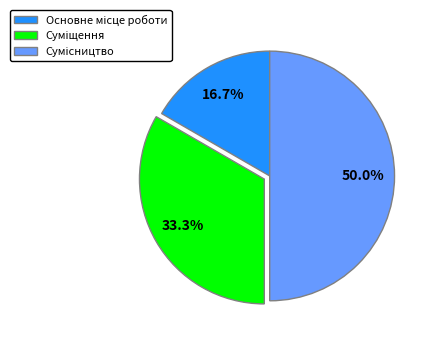

True or false: Основне місце роботи accounts for 5% of the total.

False